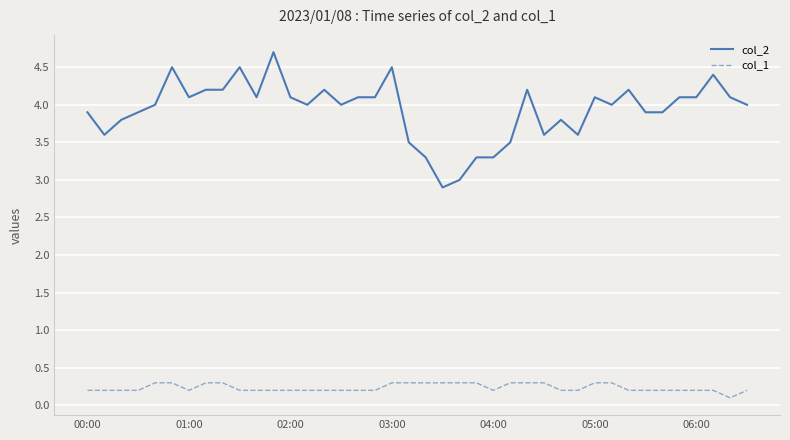

What is the maximum value for col_1?

0.3